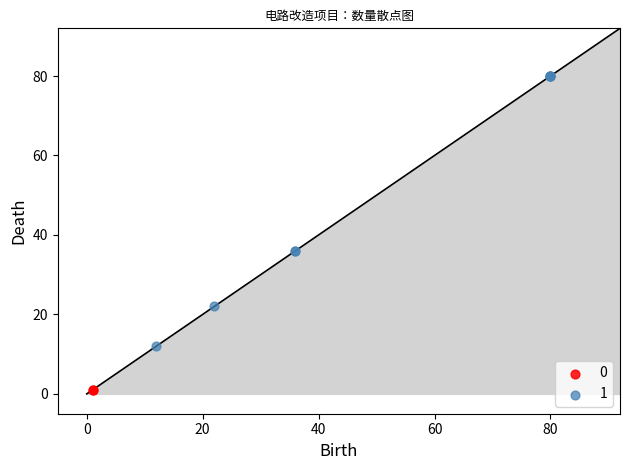

What are all the series names shown in the legend?

0, 1